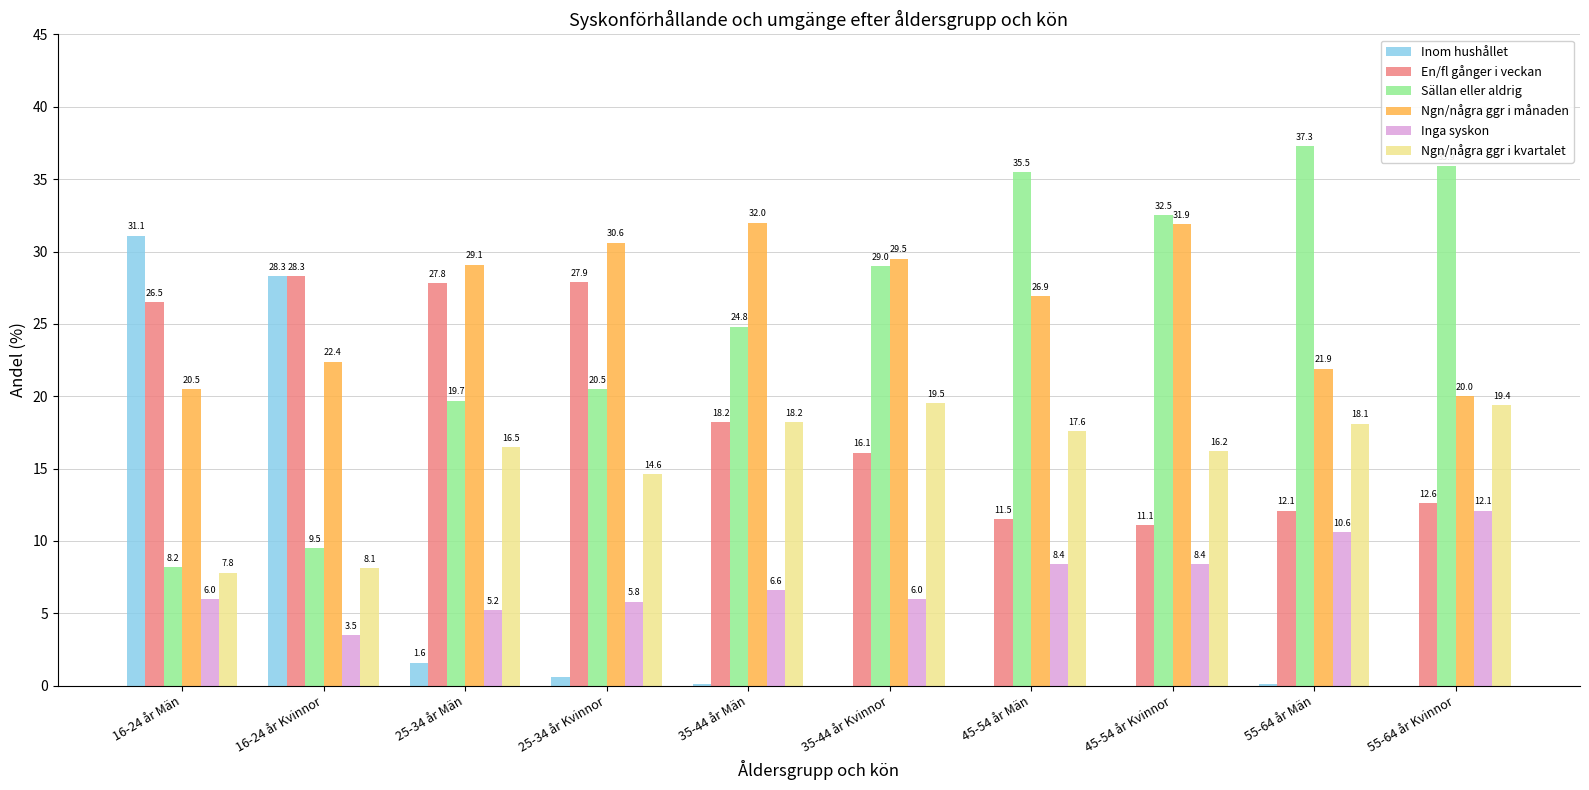

Are the bars horizontal?

No